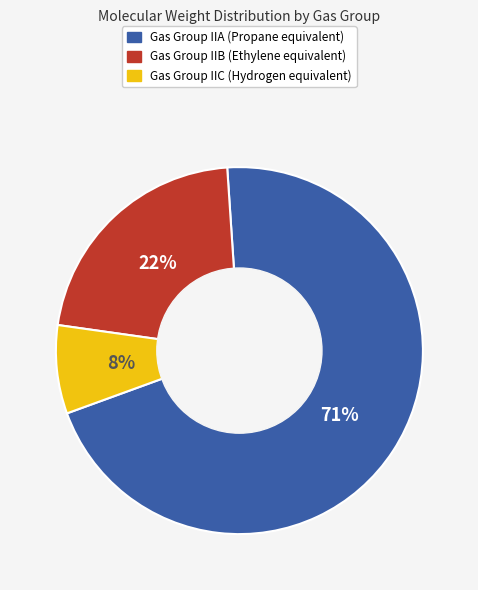

Count the number of slices in the pie.

3